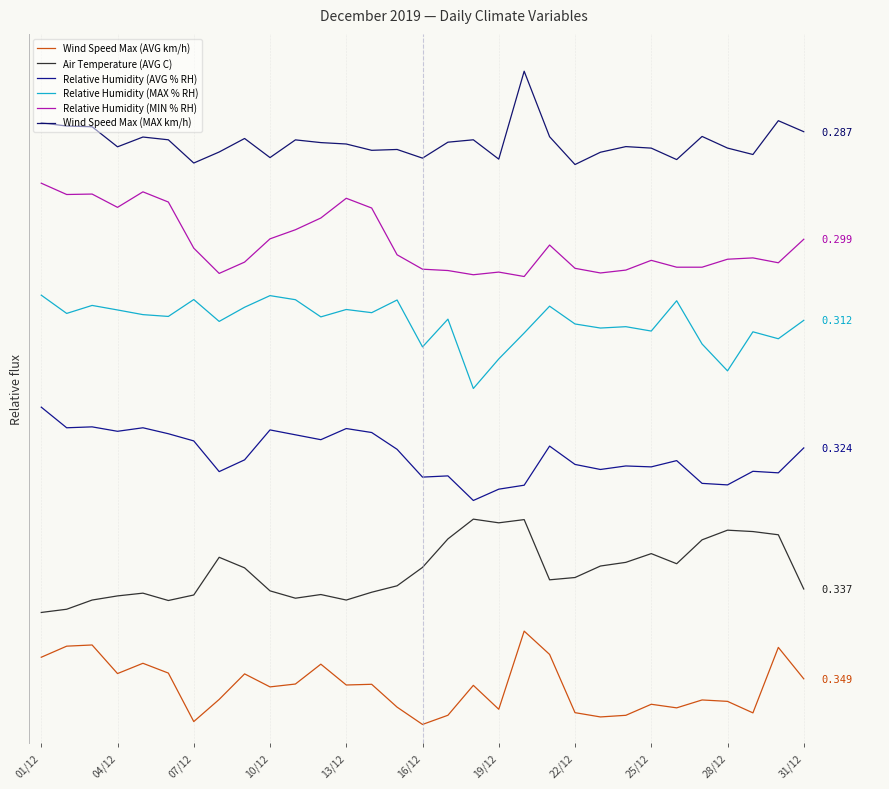

Does the chart display data point markers on the line(s)?

No